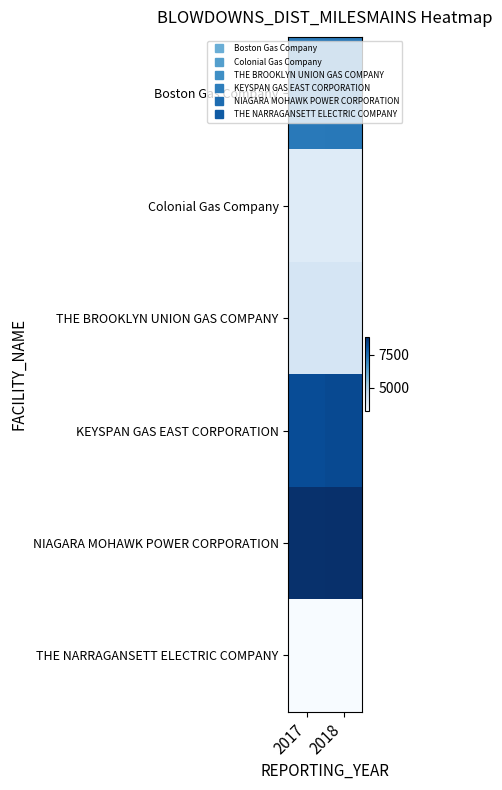

At 2017, list the series in order from largest to smallest.

NIAGARA MOHAWK POWER CORPORATION, KEYSPAN GAS EAST CORPORATION, Boston Gas Company, THE BROOKLYN UNION GAS COMPANY, Colonial Gas Company, THE NARRAGANSETT ELECTRIC COMPANY